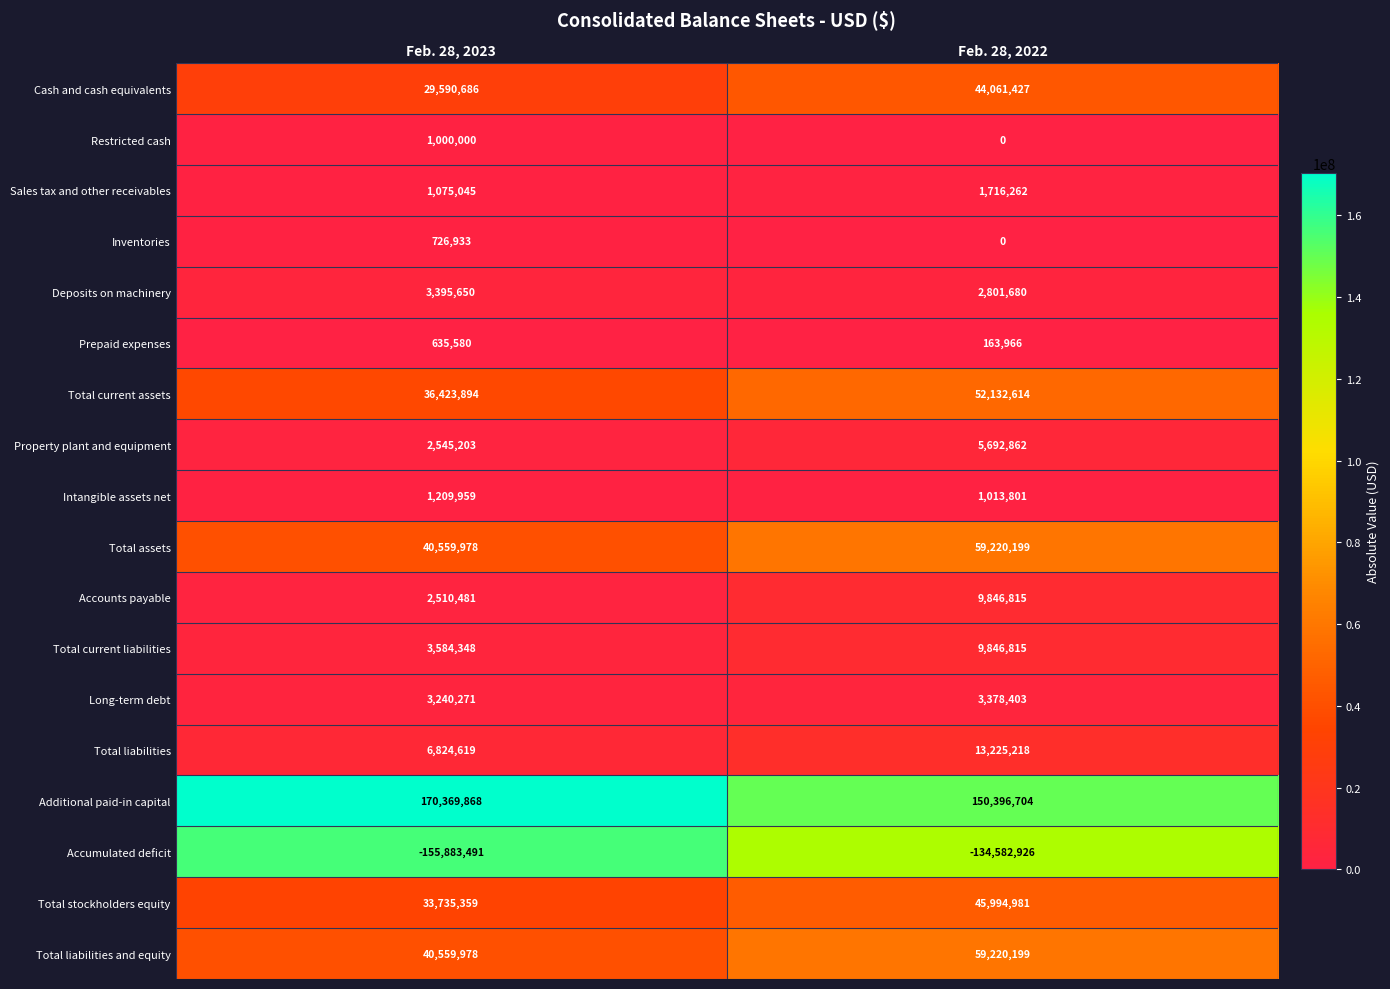

True or false: Total current liabilities has a value of 13304833 at Feb. 28, 2022.

False